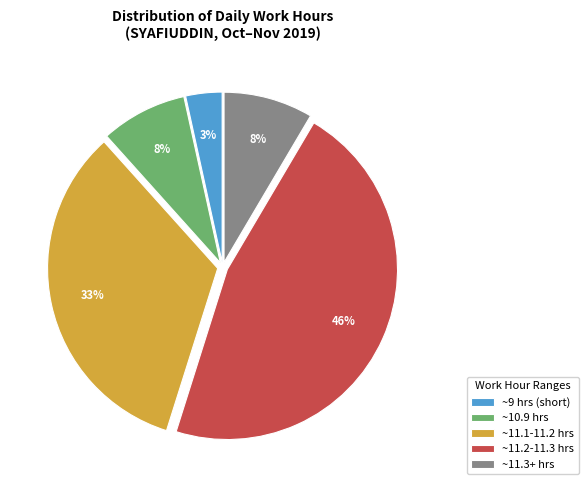

Which category has the biggest portion of the pie?

~11.2-11.3 hrs